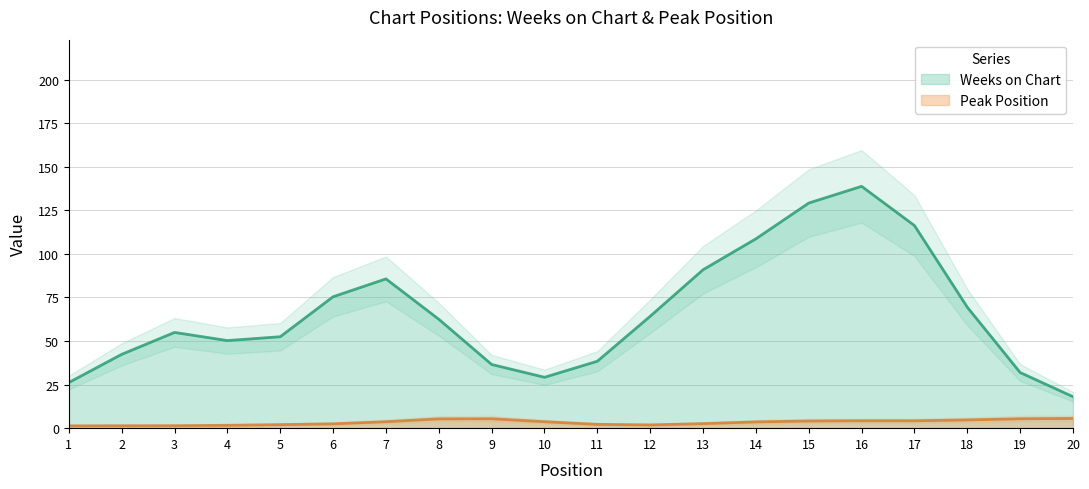

The value of Weeks on Chart at 18 is 69.4. True or false?

True